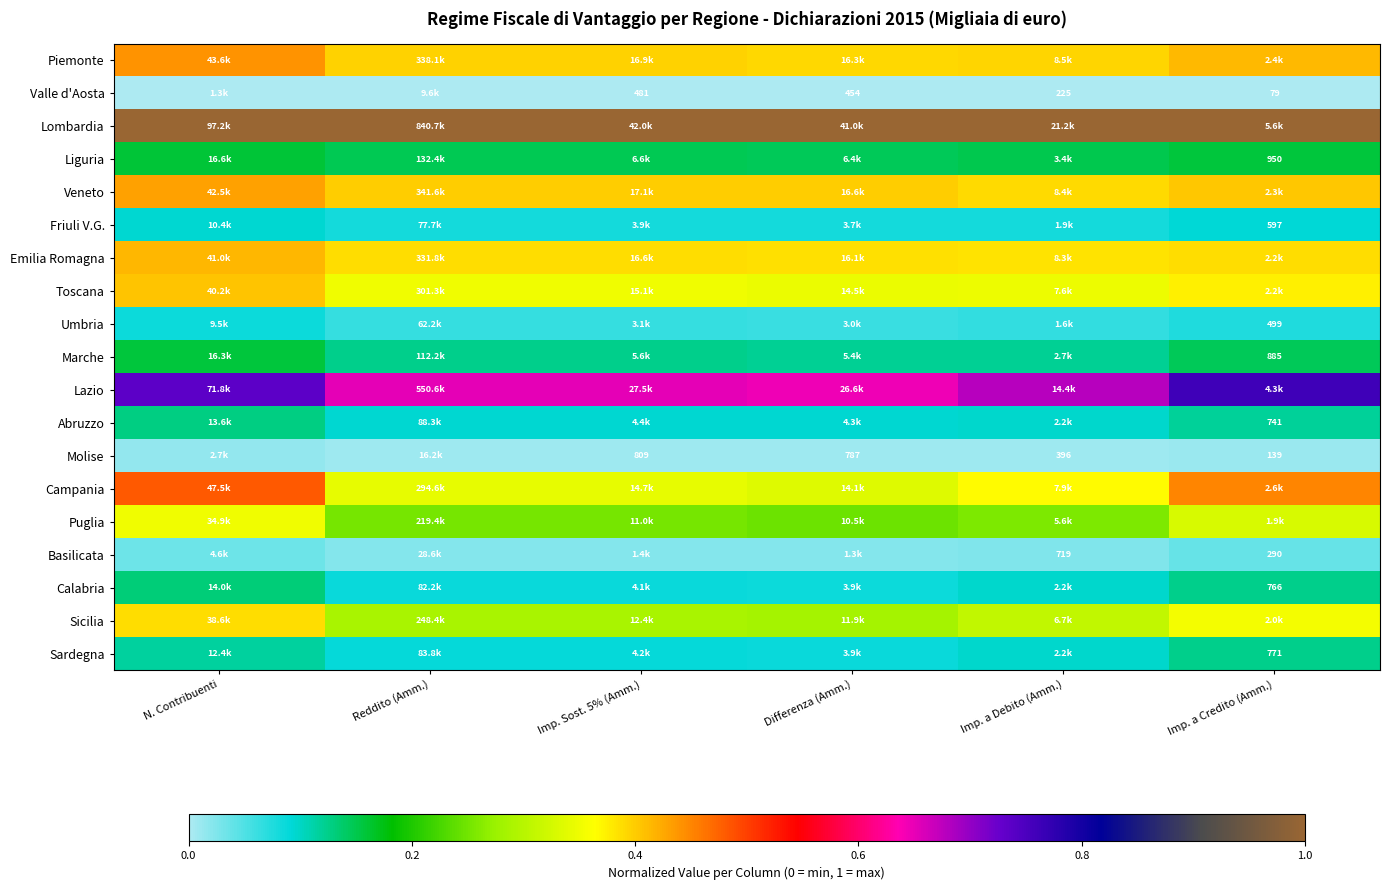

The Liguria series shows 0.1 at N. Contribuenti. True or false?

False